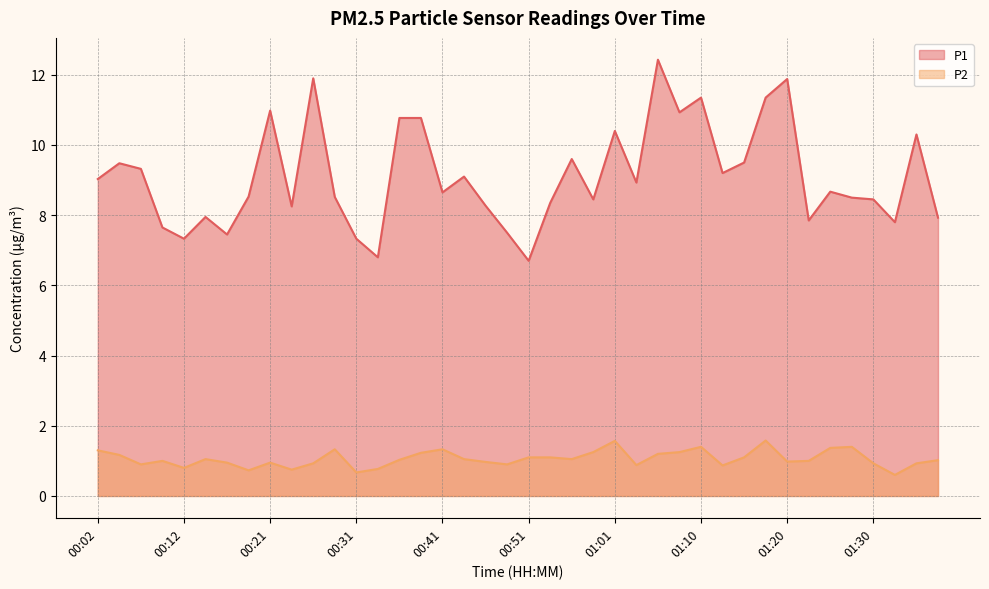

Reading left to right, extract all data points from this chart.

P1: 00:02=9.0	00:04=9.5	00:07=9.3	00:09=7.7	00:12=7.3	00:14=8.0	00:17=7.5	00:19=8.5	00:21=11.0	00:24=8.2	00:26=11.9	00:29=8.5	00:31=7.3	00:34=6.8	00:36=10.8	00:38=10.8	00:41=8.7	00:43=9.1	00:46=8.3	00:48=7.5	00:51=6.7	00:53=8.3	00:56=9.6	00:58=8.4	01:01=10.4	01:03=8.9	01:05=12.4	01:08=10.9	01:10=11.3	01:13=9.2	01:15=9.5	01:18=11.3	01:20=11.9	01:23=7.8	01:25=8.7	01:28=8.5	01:30=8.4	01:33=7.8	01:35=10.3	01:37=7.9
P2: 00:02=1.3	00:04=1.2	00:07=0.9	00:09=1.0	00:12=0.8	00:14=1.1	00:17=0.9	00:19=0.7	00:21=0.9	00:24=0.8	00:26=0.9	00:29=1.3	00:31=0.7	00:34=0.8	00:36=1.0	00:38=1.2	00:41=1.3	00:43=1.1	00:46=1.0	00:48=0.9	00:51=1.1	00:53=1.1	00:56=1.1	00:58=1.2	01:01=1.6	01:03=0.9	01:05=1.2	01:08=1.2	01:10=1.4	01:13=0.9	01:15=1.1	01:18=1.6	01:20=1.0	01:23=1.0	01:25=1.4	01:28=1.4	01:30=0.9	01:33=0.6	01:35=0.9	01:37=1.0